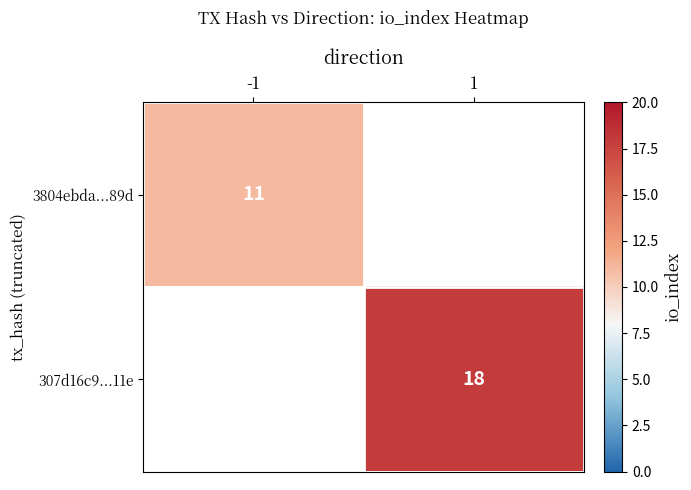

Is it true that 307d16c9...11e equals 27.6 at 1?

False